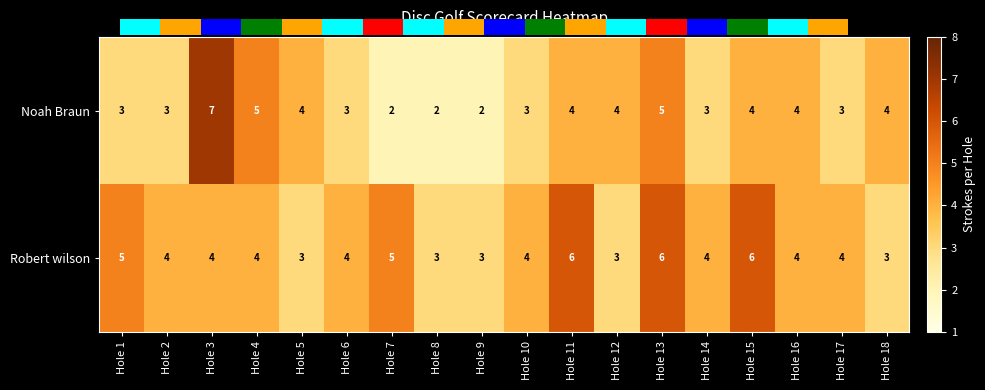

Read the Noah Braun value at Hole 5.

4